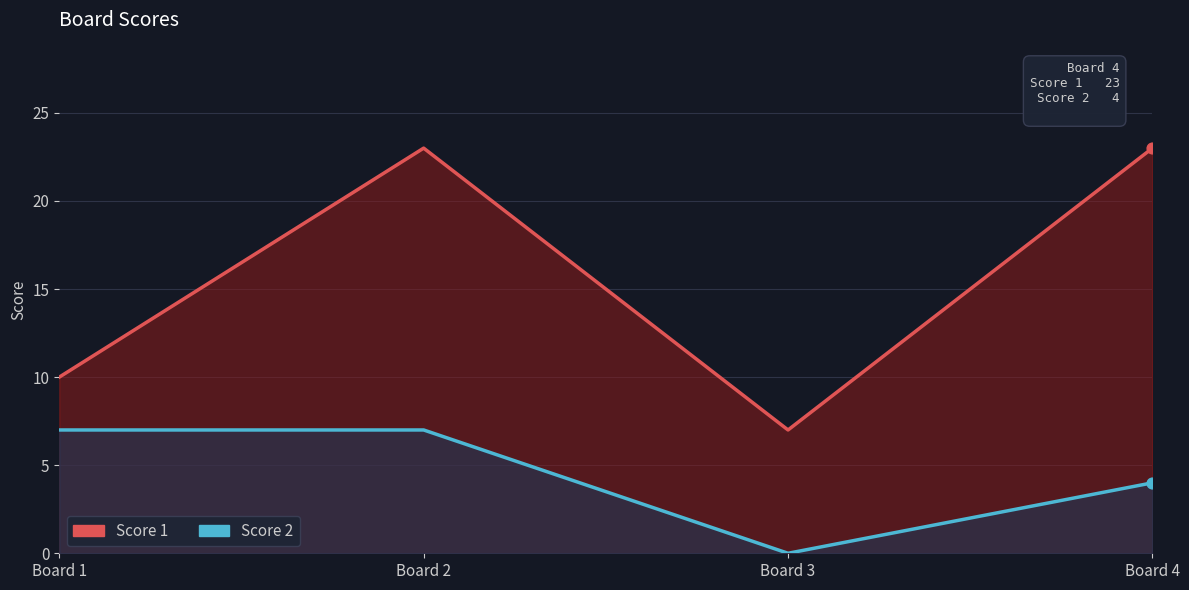

What is the total value across all series at Board 3?

7